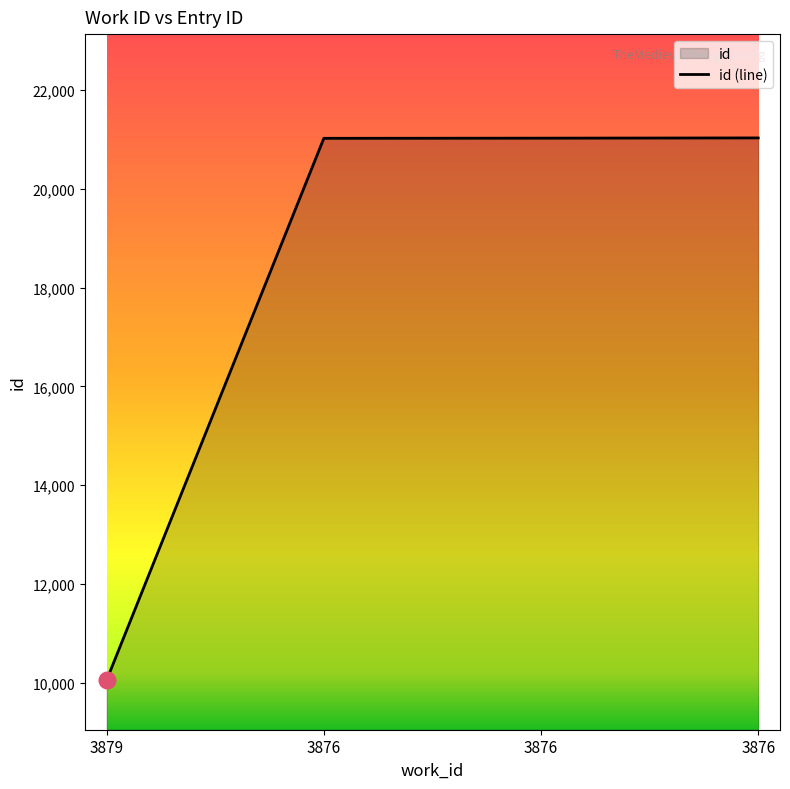

Reading left to right, what are all the values shown in this chart?

3879=10048	3876=21027	3876=21030	3876=21035